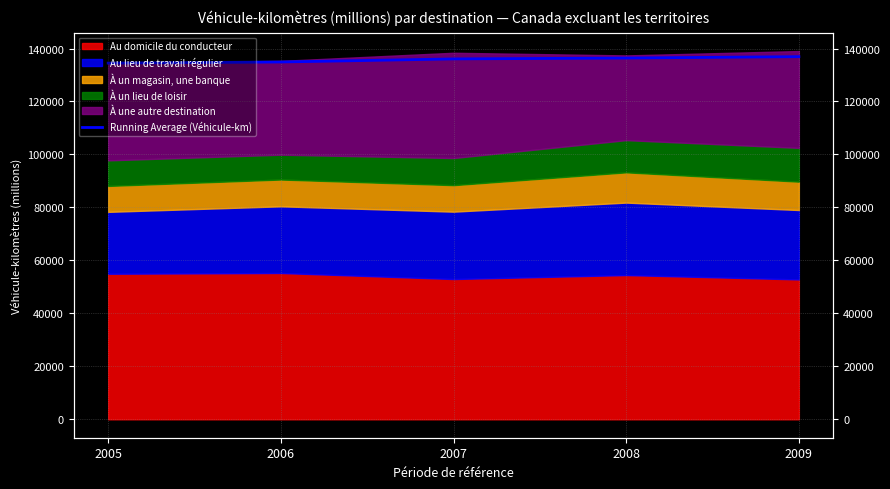

Reading right to left, list all the values displayed in this chart.

2009=136926.1	2008=136398.4	2007=136068.5	2006=134907.4	2005=134487.6